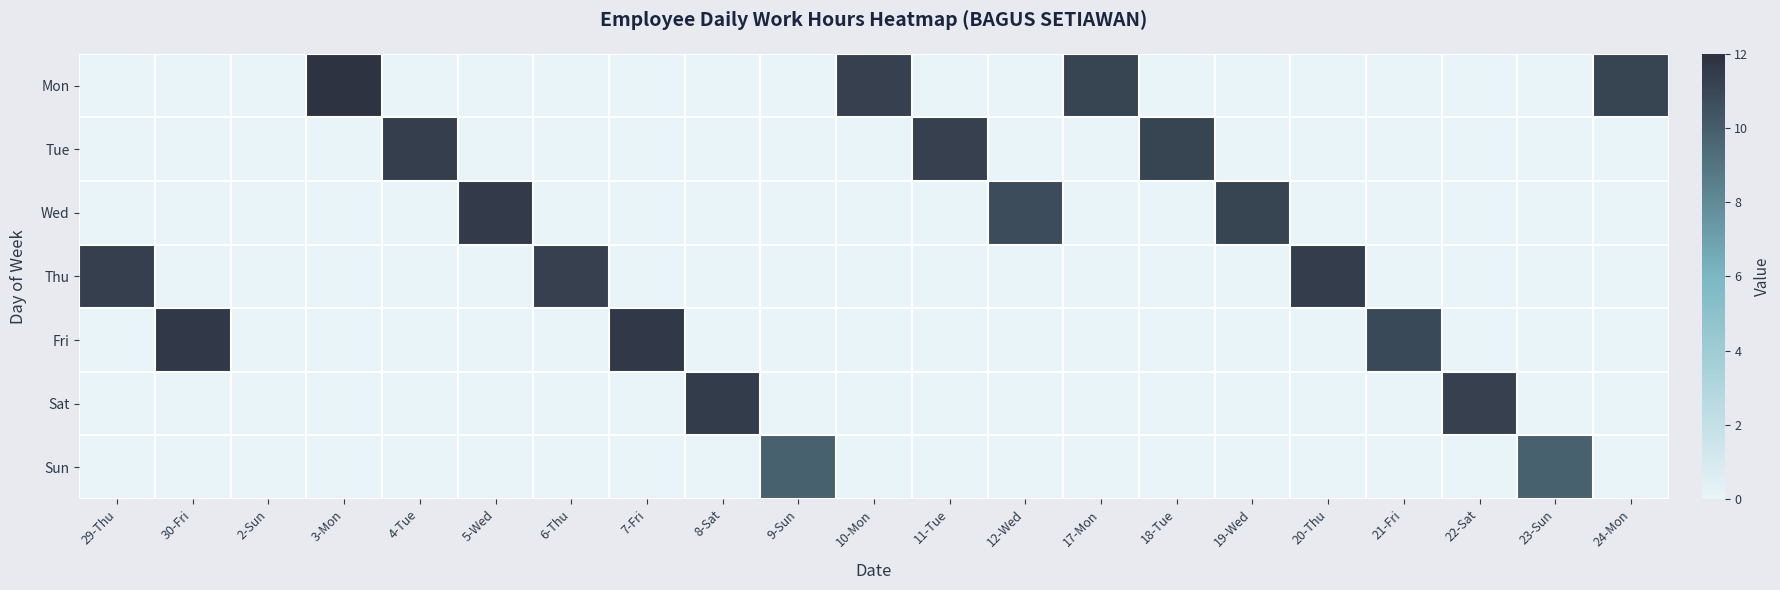

Which series has the largest total across all categories?

Mon